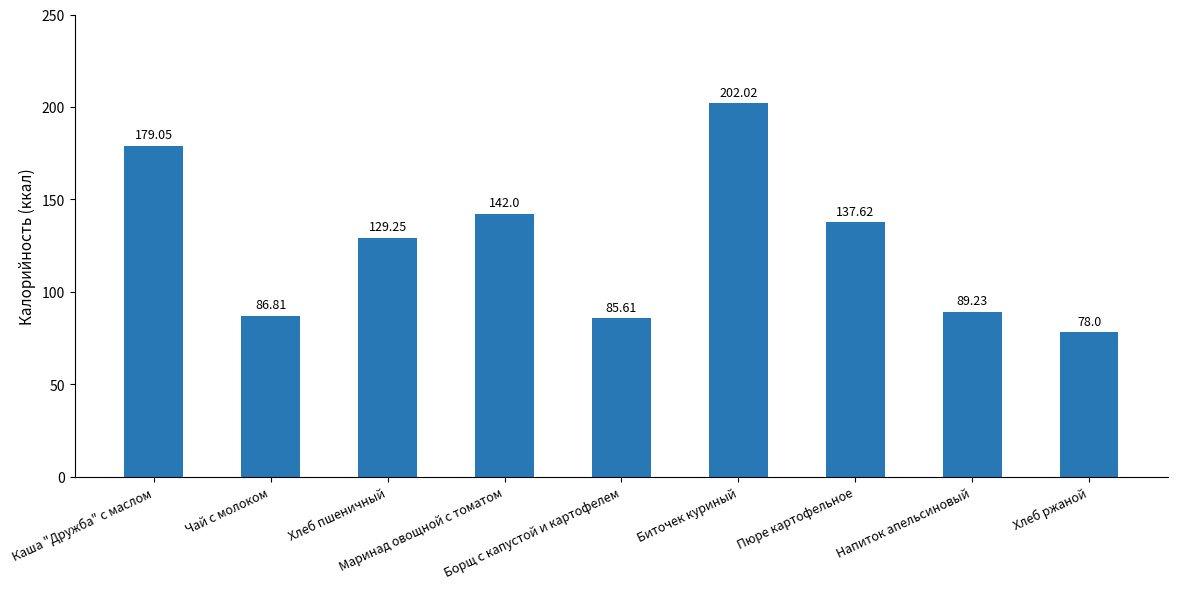

Which label corresponds to the largest value in the chart?

Биточек куриный